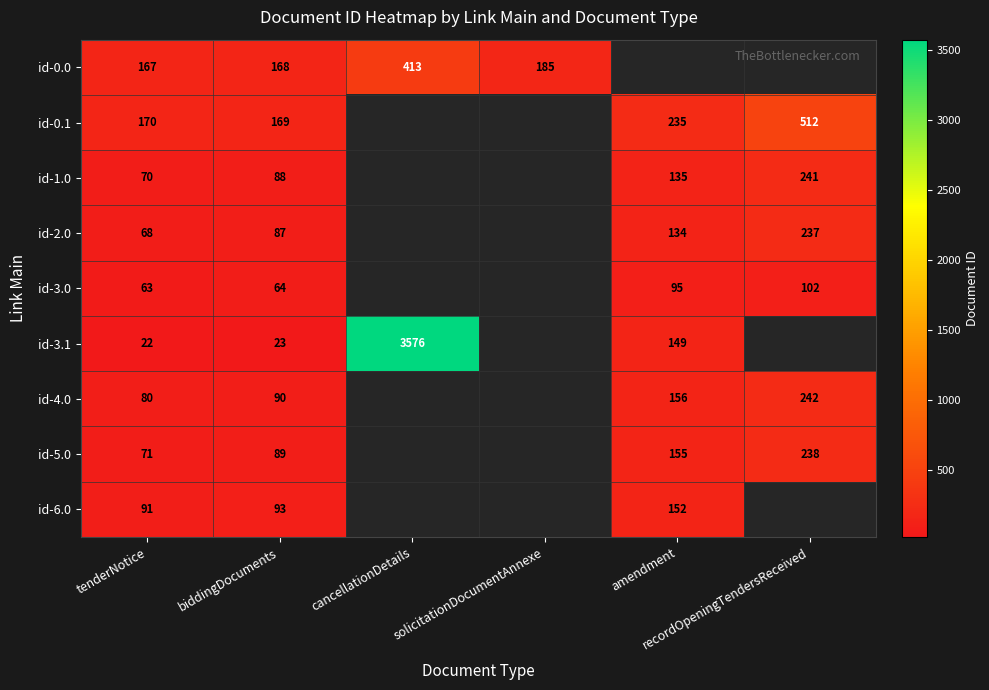

The value of id-0.1 at tenderNotice is 272.7. True or false?

False